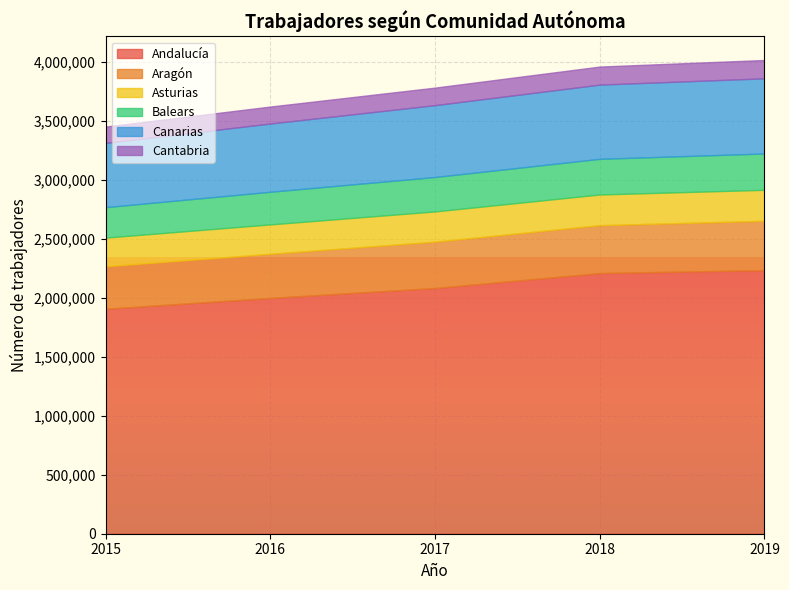

What is the sum of the Aragón values at 2015 and 2018?

766714